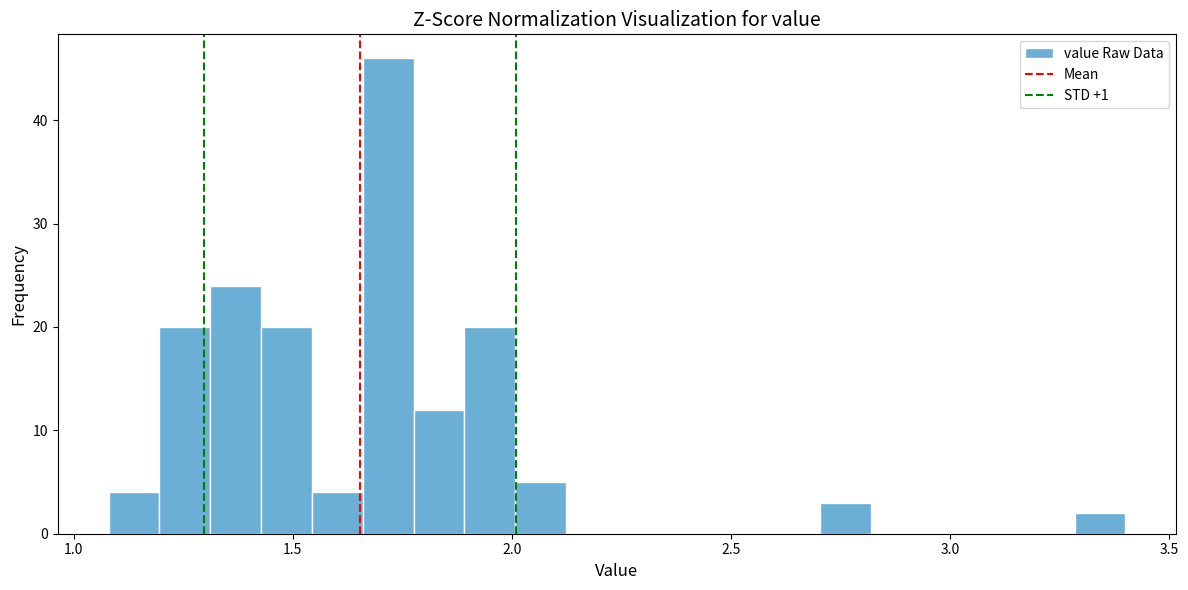

Read against the x-axis, roughly where is the centre of the tallest bar?

1.70